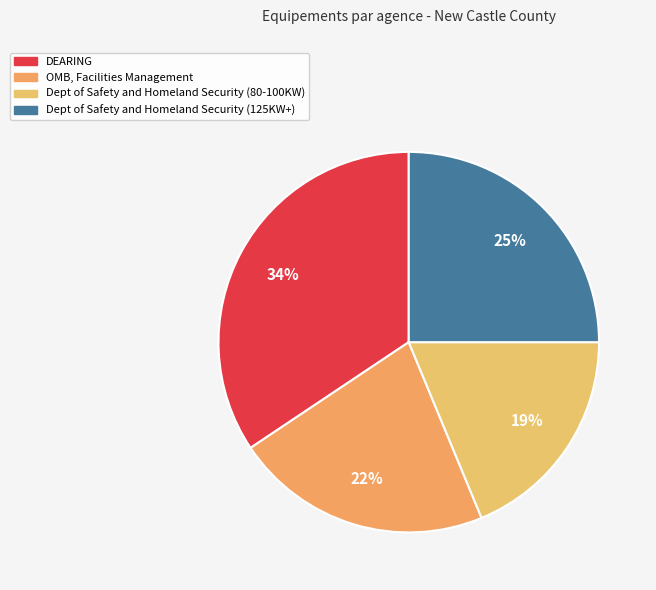

Is DEARING the majority of the pie?

No